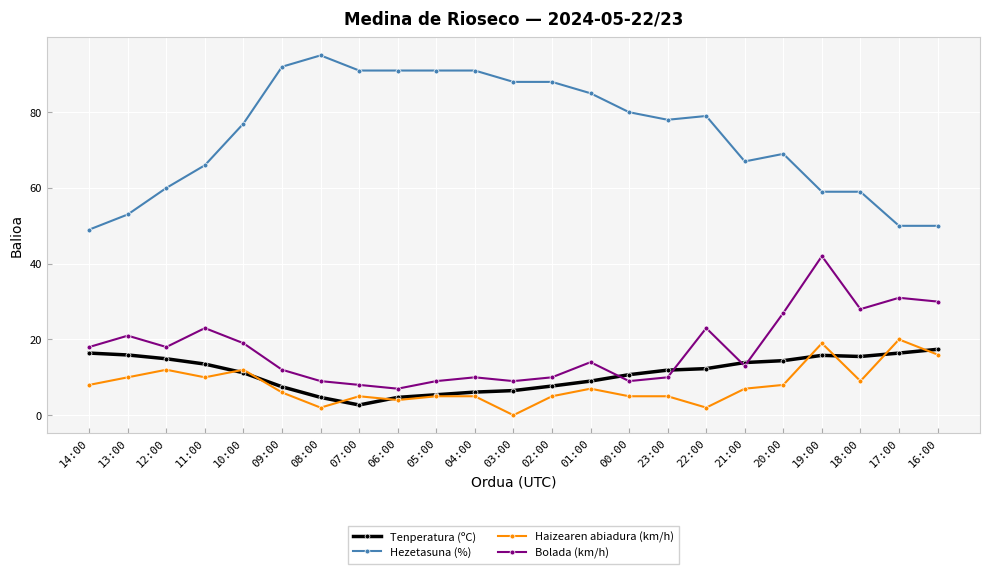

What is the average value of the Tenperatura (ºC) series?

11.1